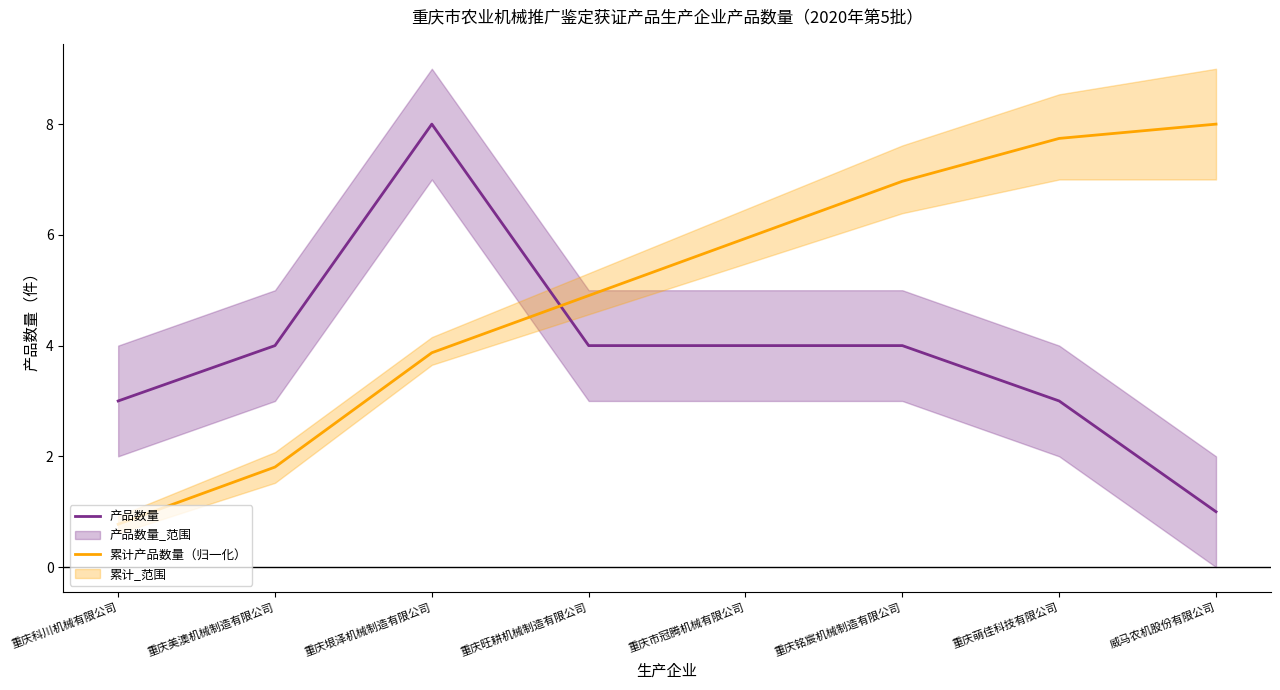

Reading left to right, transcribe all the data shown in this chart.

产品数量: 重庆科川机械有限公司=3.0	重庆美澳机械制造有限公司=4.0	重庆垠泽机械制造有限公司=8.0	重庆旺耕机械制造有限公司=4.0	重庆市冠腾机械有限公司=4.0	重庆铭宸机械制造有限公司=4.0	重庆萌佳科技有限公司=3.0	威马农机股份有限公司=1.0
累计产品数量（归一化）: 重庆科川机械有限公司=0.8	重庆美澳机械制造有限公司=1.8	重庆垠泽机械制造有限公司=3.9	重庆旺耕机械制造有限公司=4.9	重庆市冠腾机械有限公司=5.9	重庆铭宸机械制造有限公司=7.0	重庆萌佳科技有限公司=7.7	威马农机股份有限公司=8.0